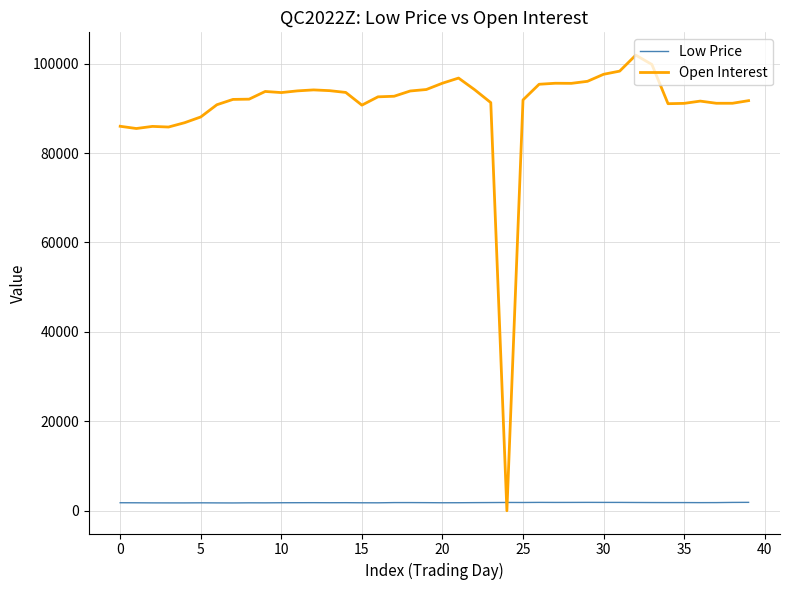

List the series in order of their overall mean, lowest first.

Low Price, Open Interest